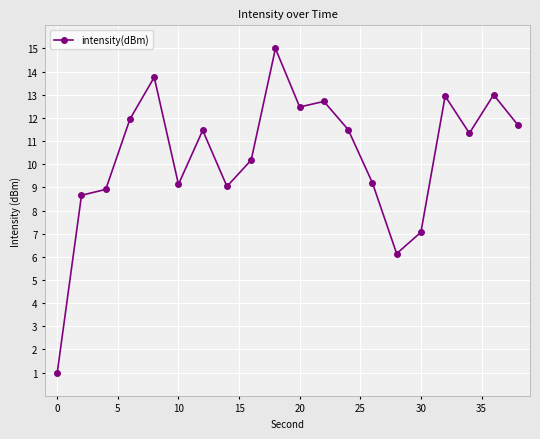

What is the value of the 8th point from the left?

9.0